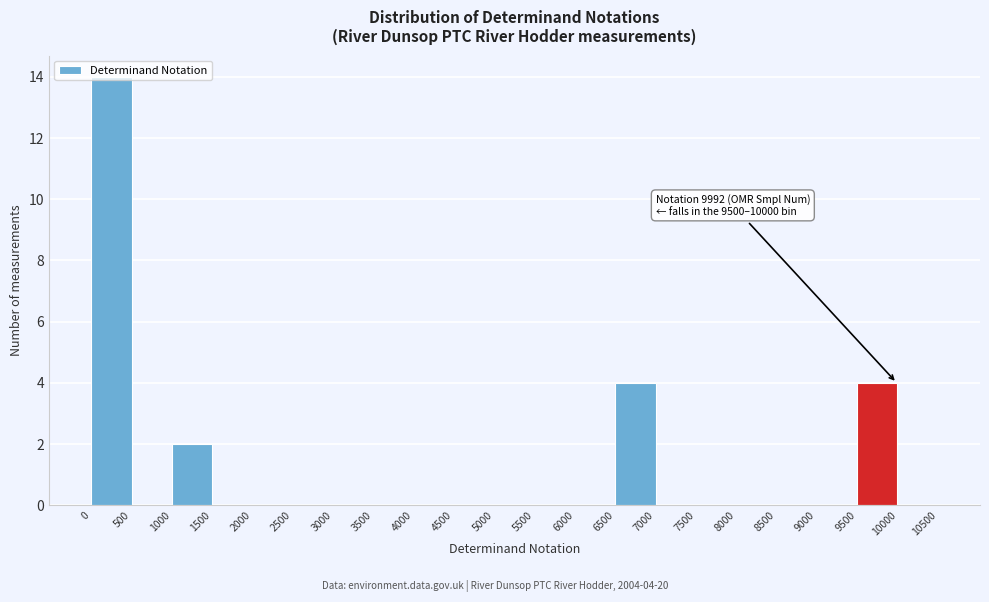

Which range on the x-axis has the tallest bar?

0 to 500